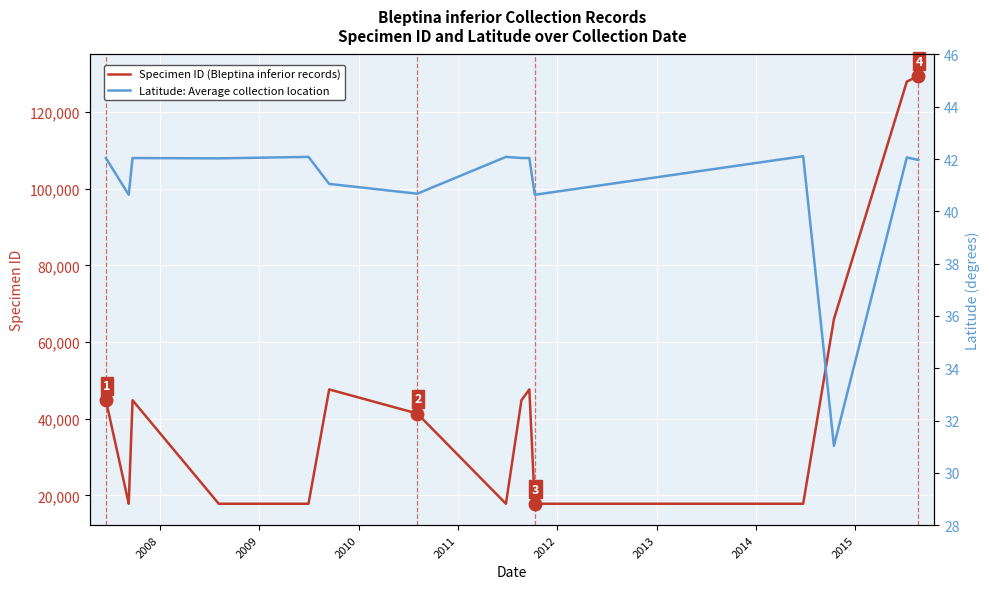

At 2014, list the series in order from smallest to largest.

Latitude: Average collection location, Specimen ID (Bleptina inferior records)